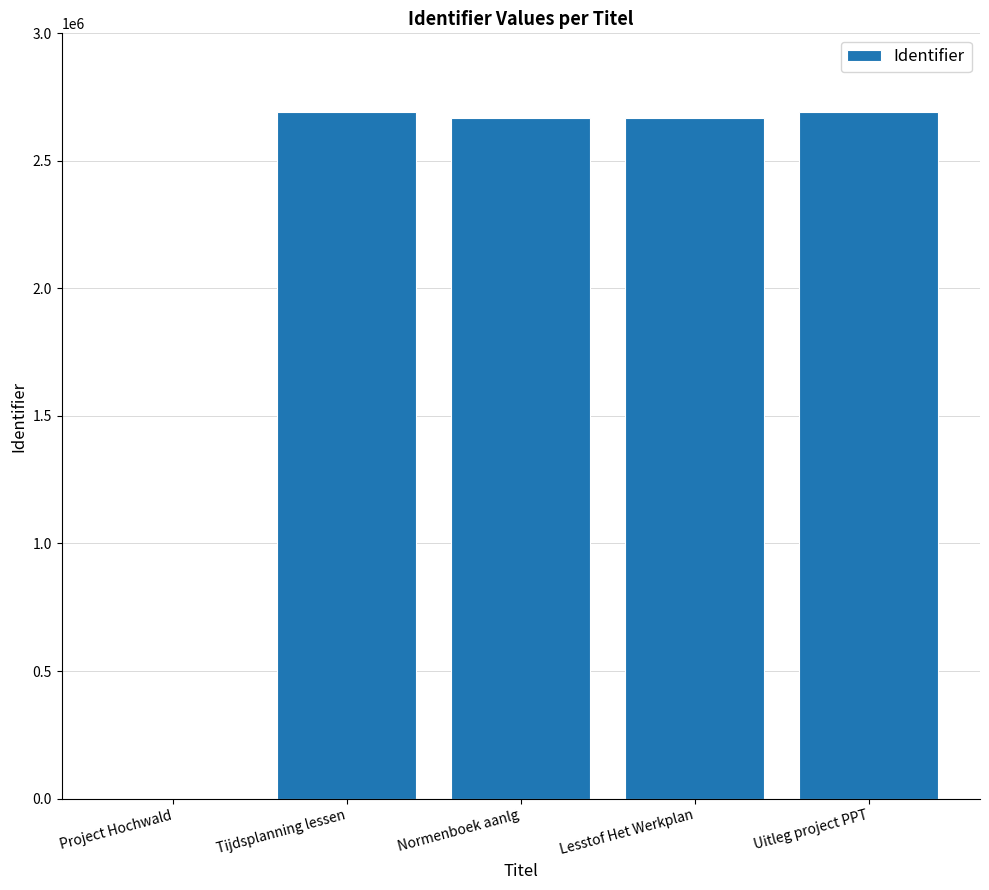

How many values are above zero?

4